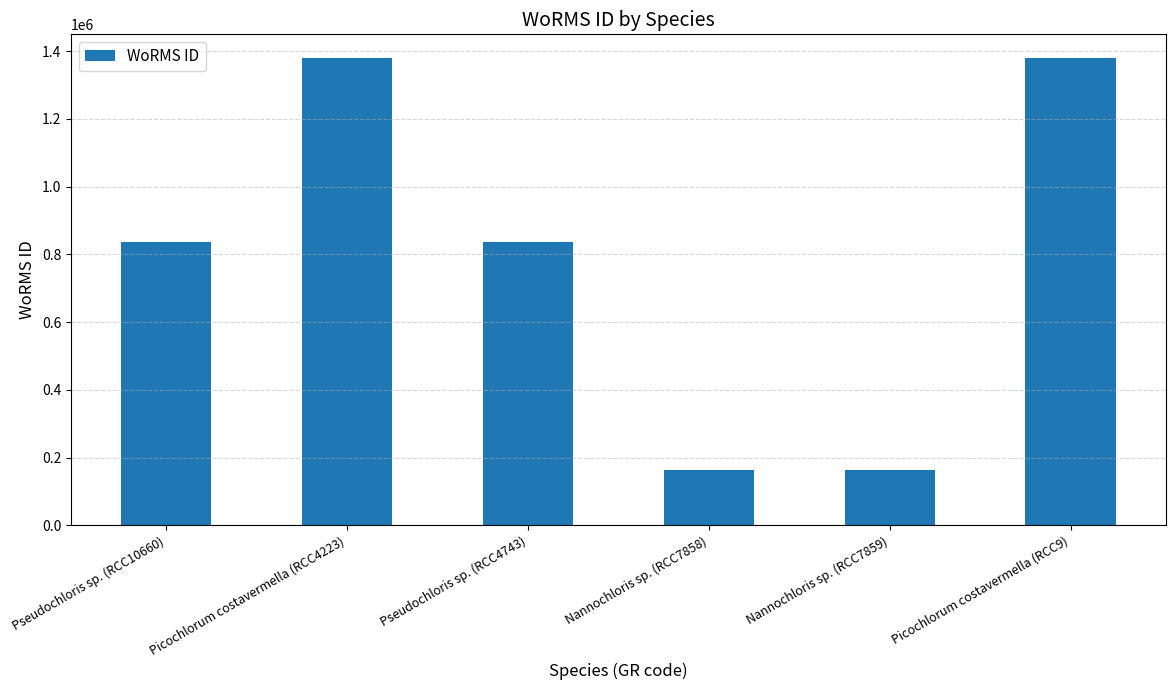

What is the difference between the maximum and minimum values?

1216434